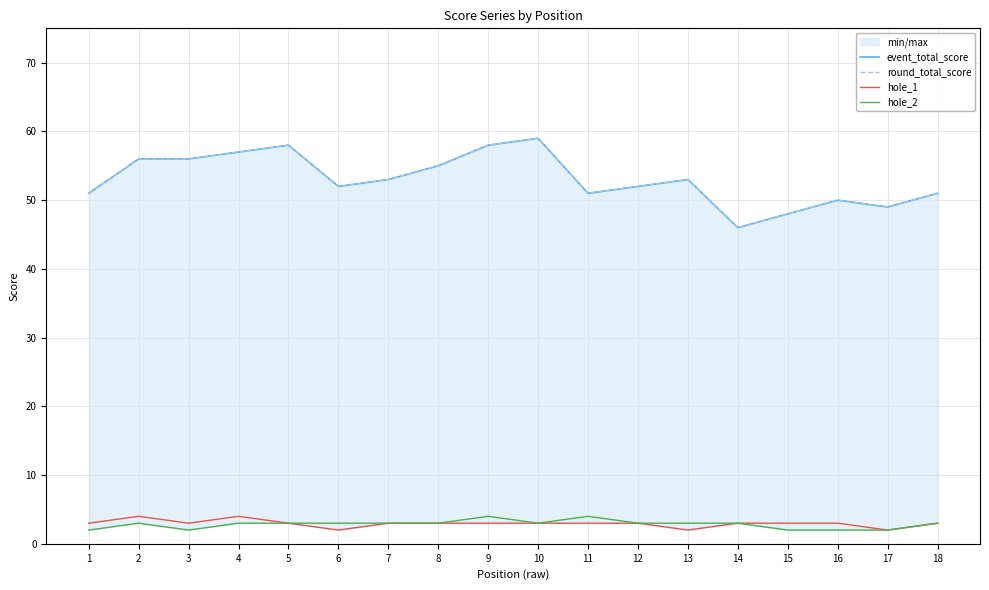

True or false: hole_2 and round_total_score intersect in this chart.

False